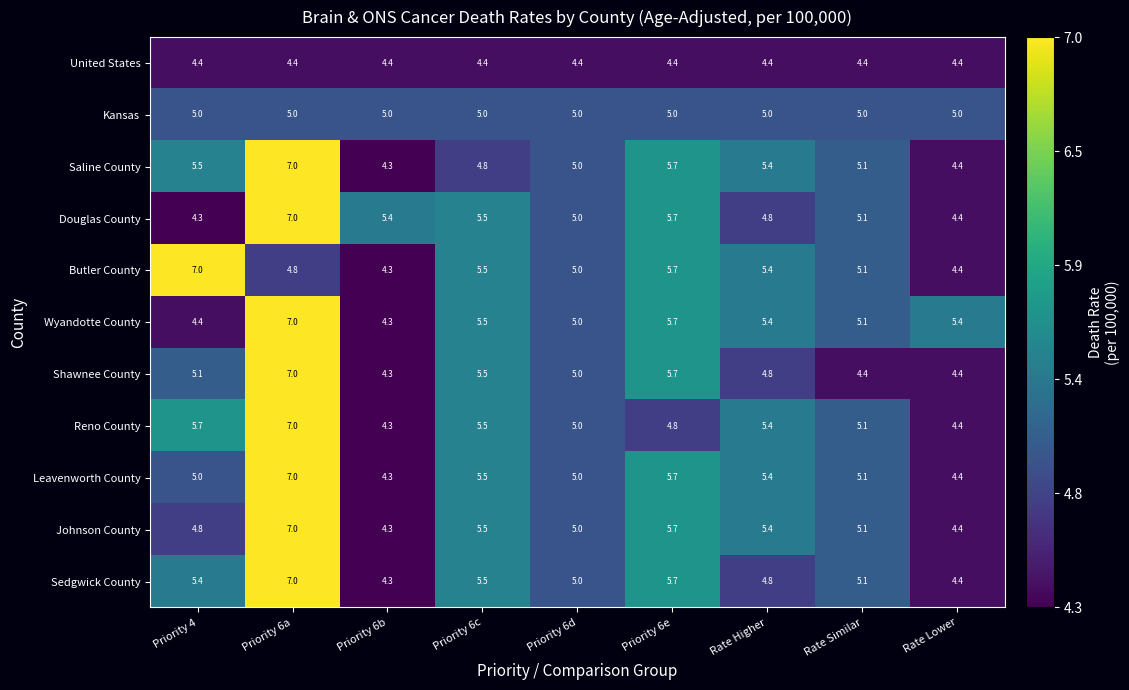

At which label is Johnson County closest to 5?

Priority 6d